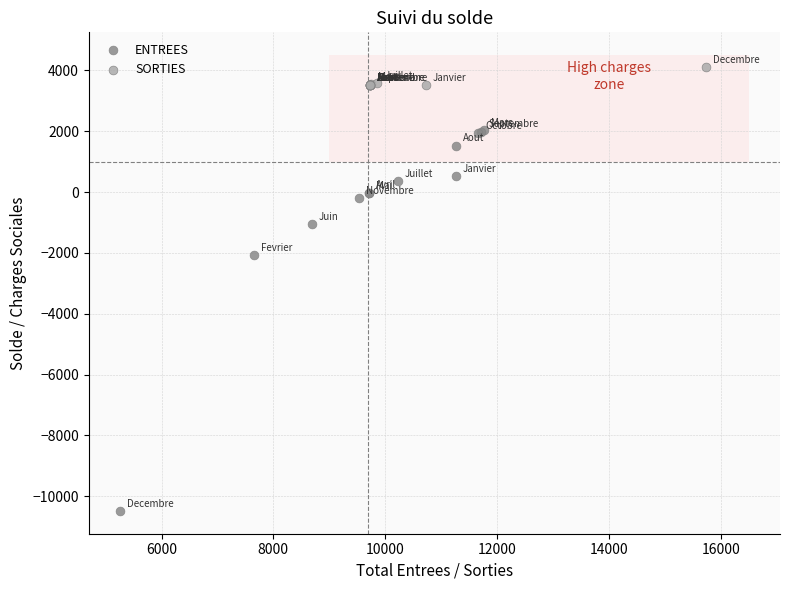

Which series has the widest spread of Y values?

ENTREES